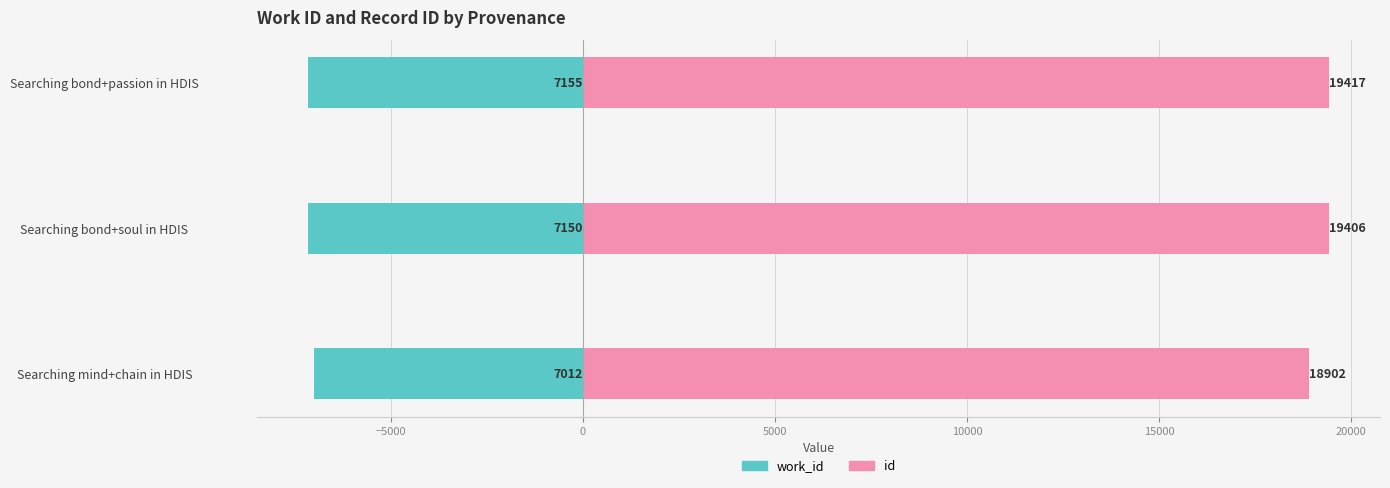

What is the greatest value displayed?

19417